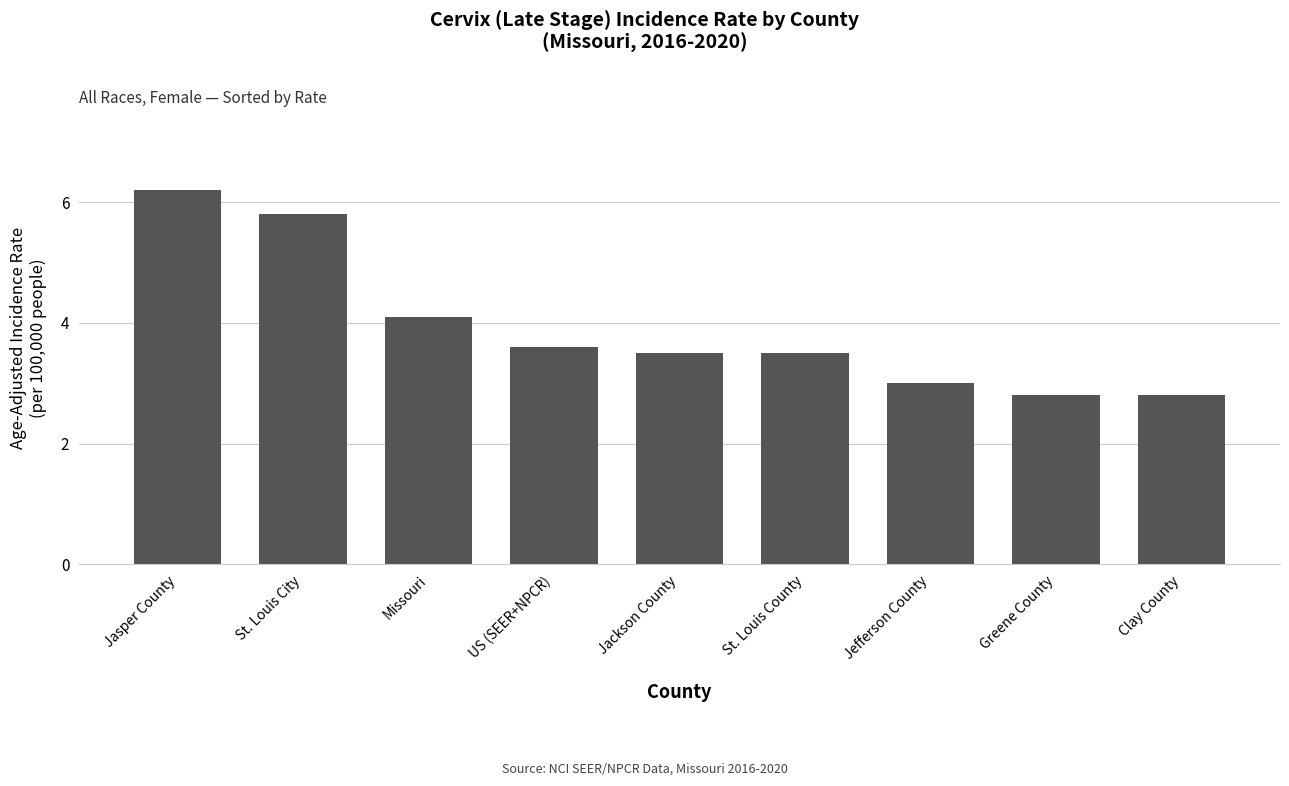

Approximately how many times larger is the value at US (SEER+NPCR) compared to Jackson County?

1.0